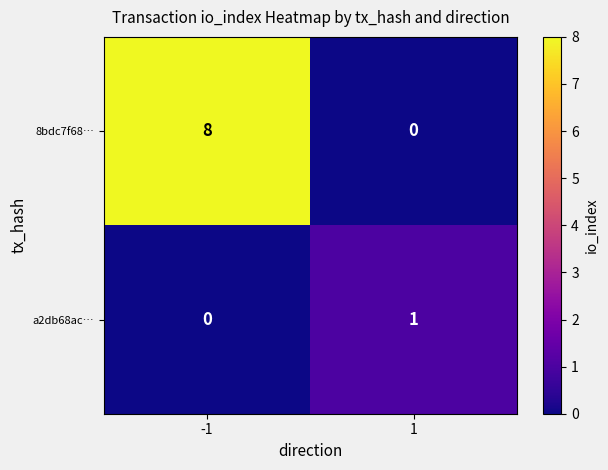

Reading left to right, list all the values displayed in this chart.

8bdc7f68…: 8	0
a2db68ac…: 0	1